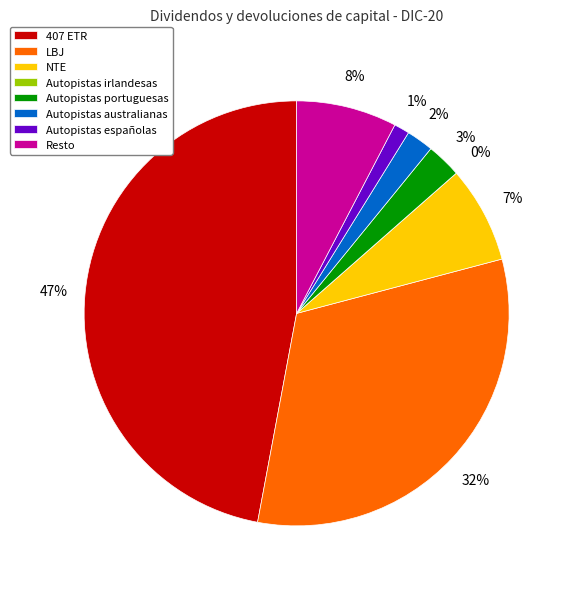

Which category has the biggest portion of the pie?

407 ETR